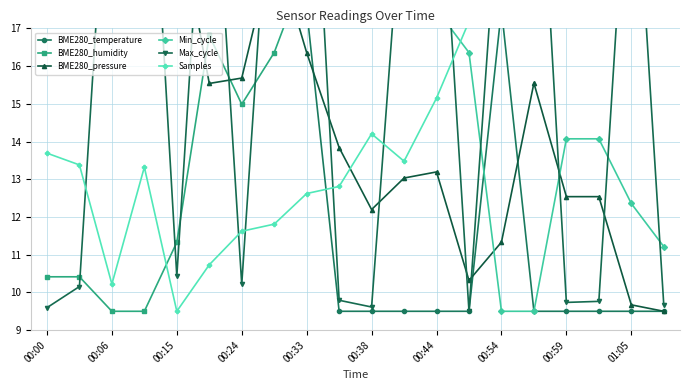

True or false: Max_cycle has more than 2 interior local peaks.

True